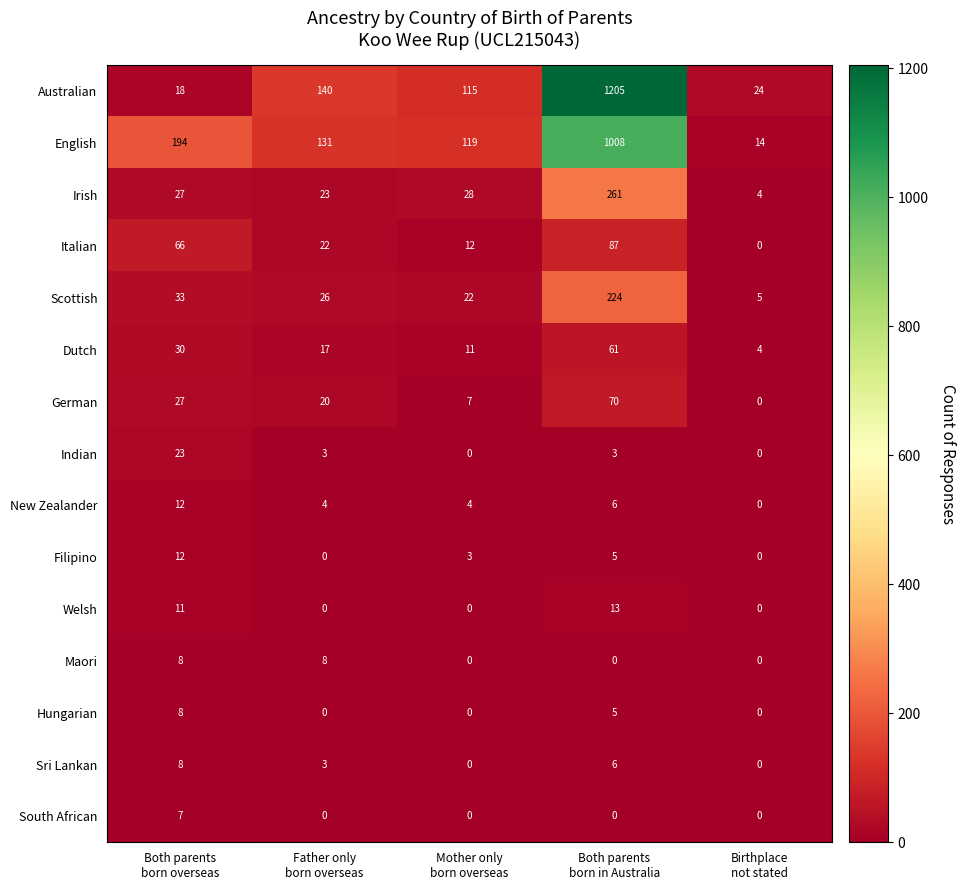

Which series has the widest spread of values?

Australian